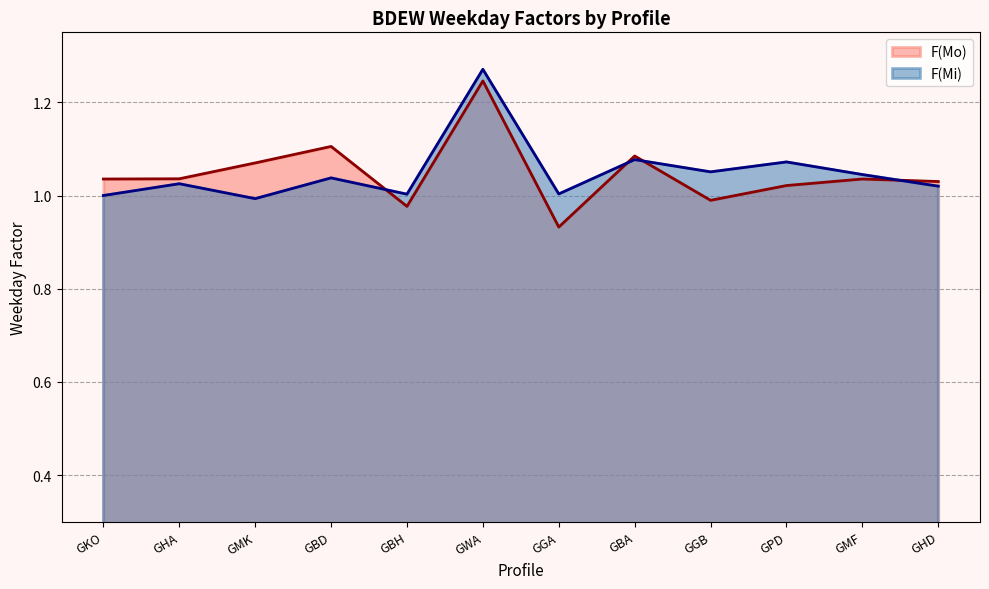

What is the greatest value displayed?

1.3